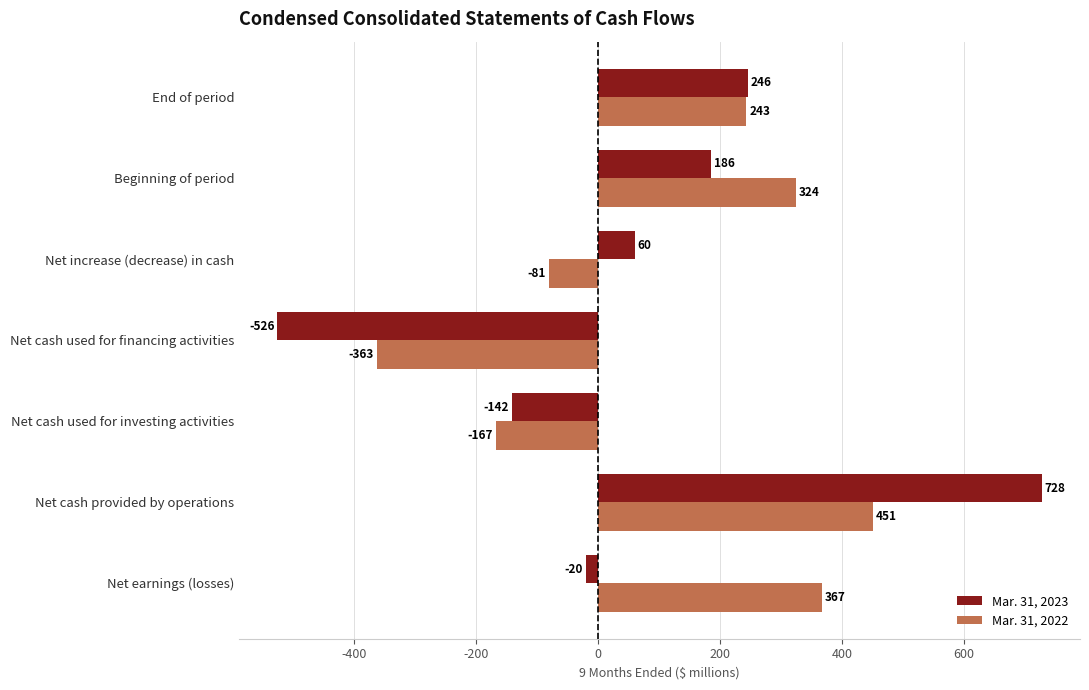

Count the number of data series in this chart.

2